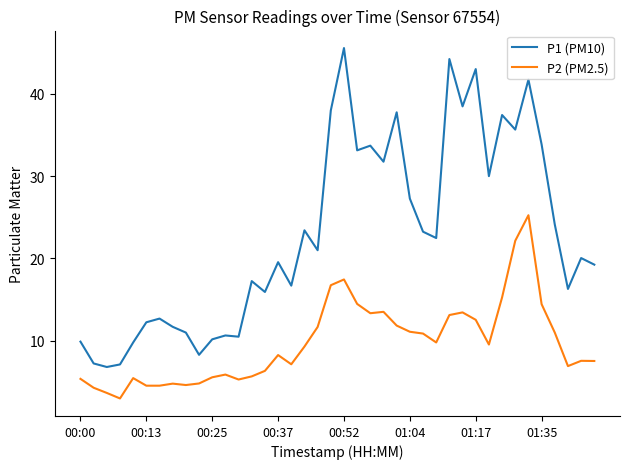

Which series has the largest range (max minus min)?

P1 (PM10)